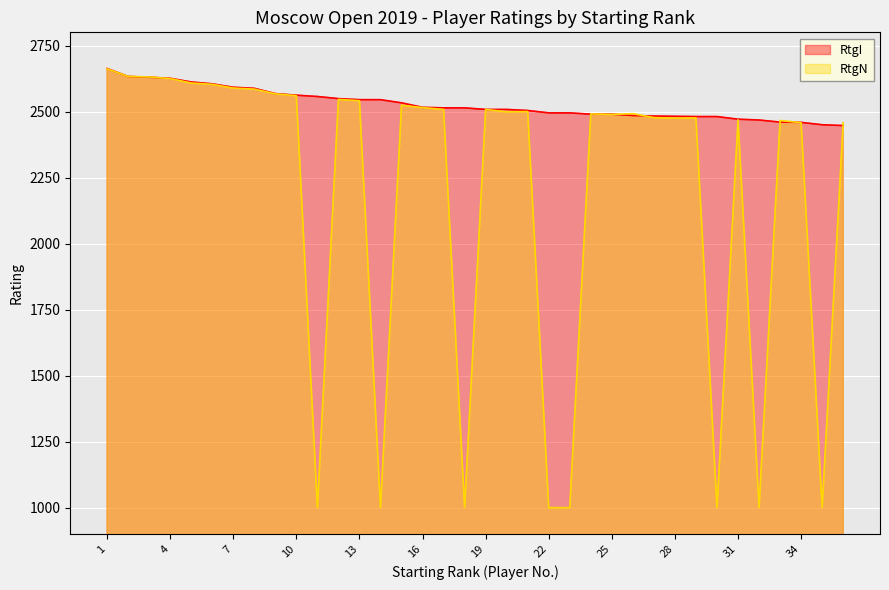

The value of RtgI at 1 is 1128. True or false?

False